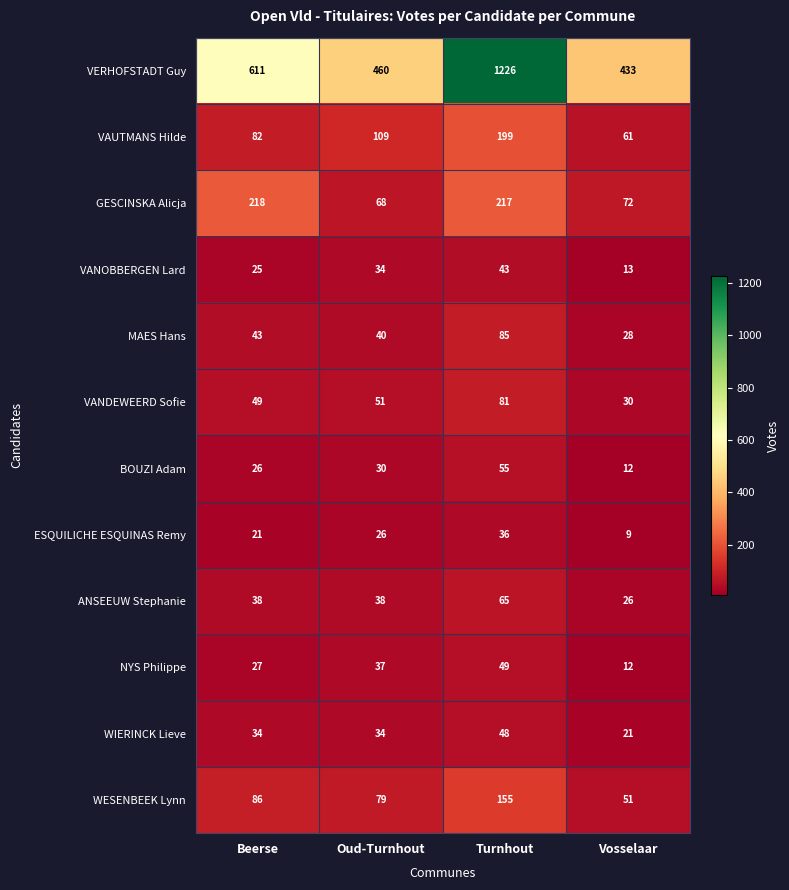

Which series has the largest total across all categories?

VERHOFSTADT Guy